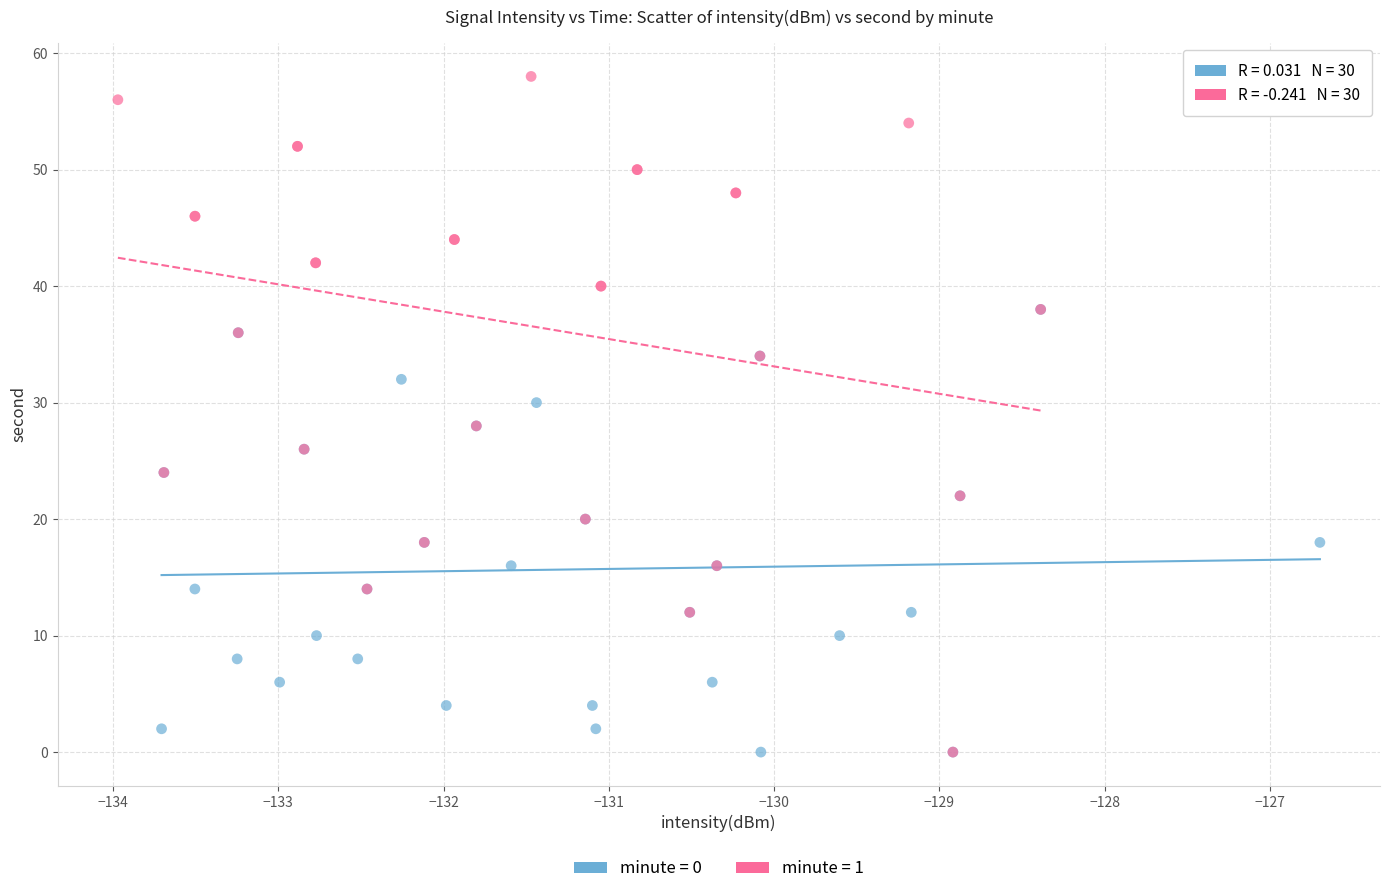

Which series has the largest Y range (max minus min)?

minute = 1